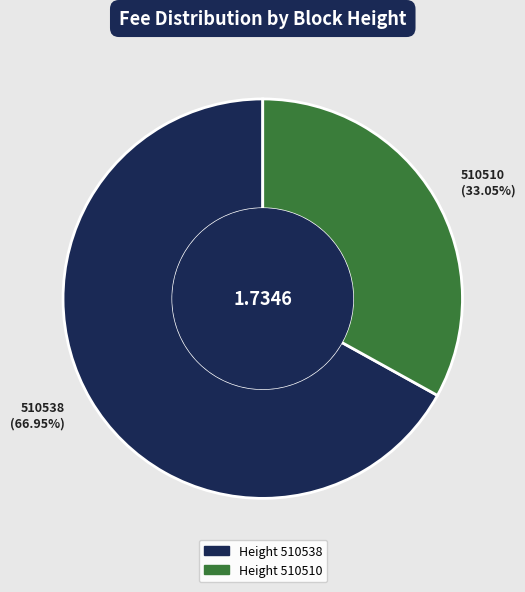

Is there any slice that represents more than half of the pie?

Yes